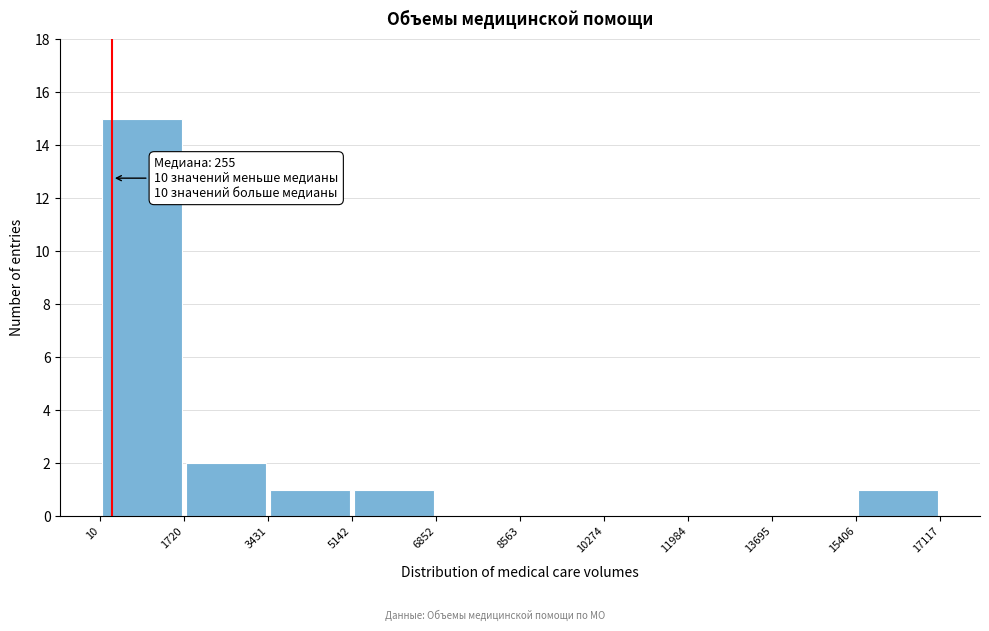

Over which range of the x-axis is the bar tallest?

10 to 1720